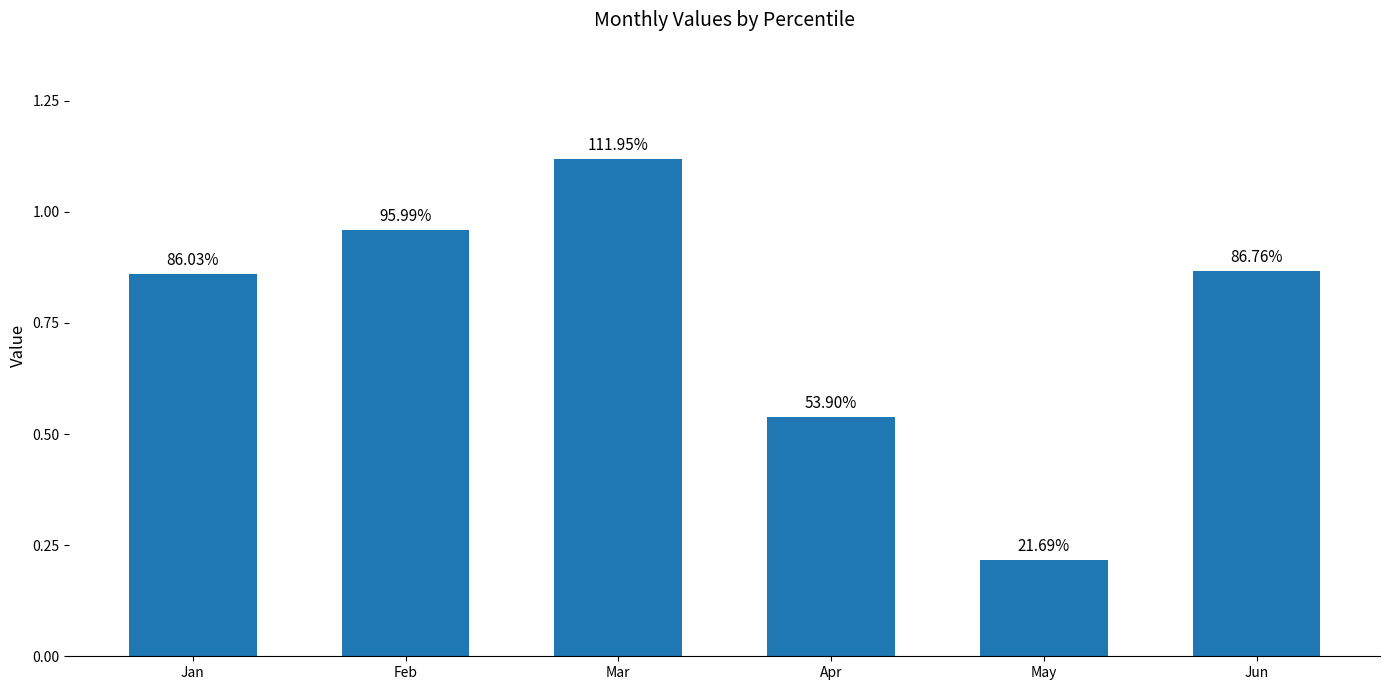

How many bars are there in total?

6